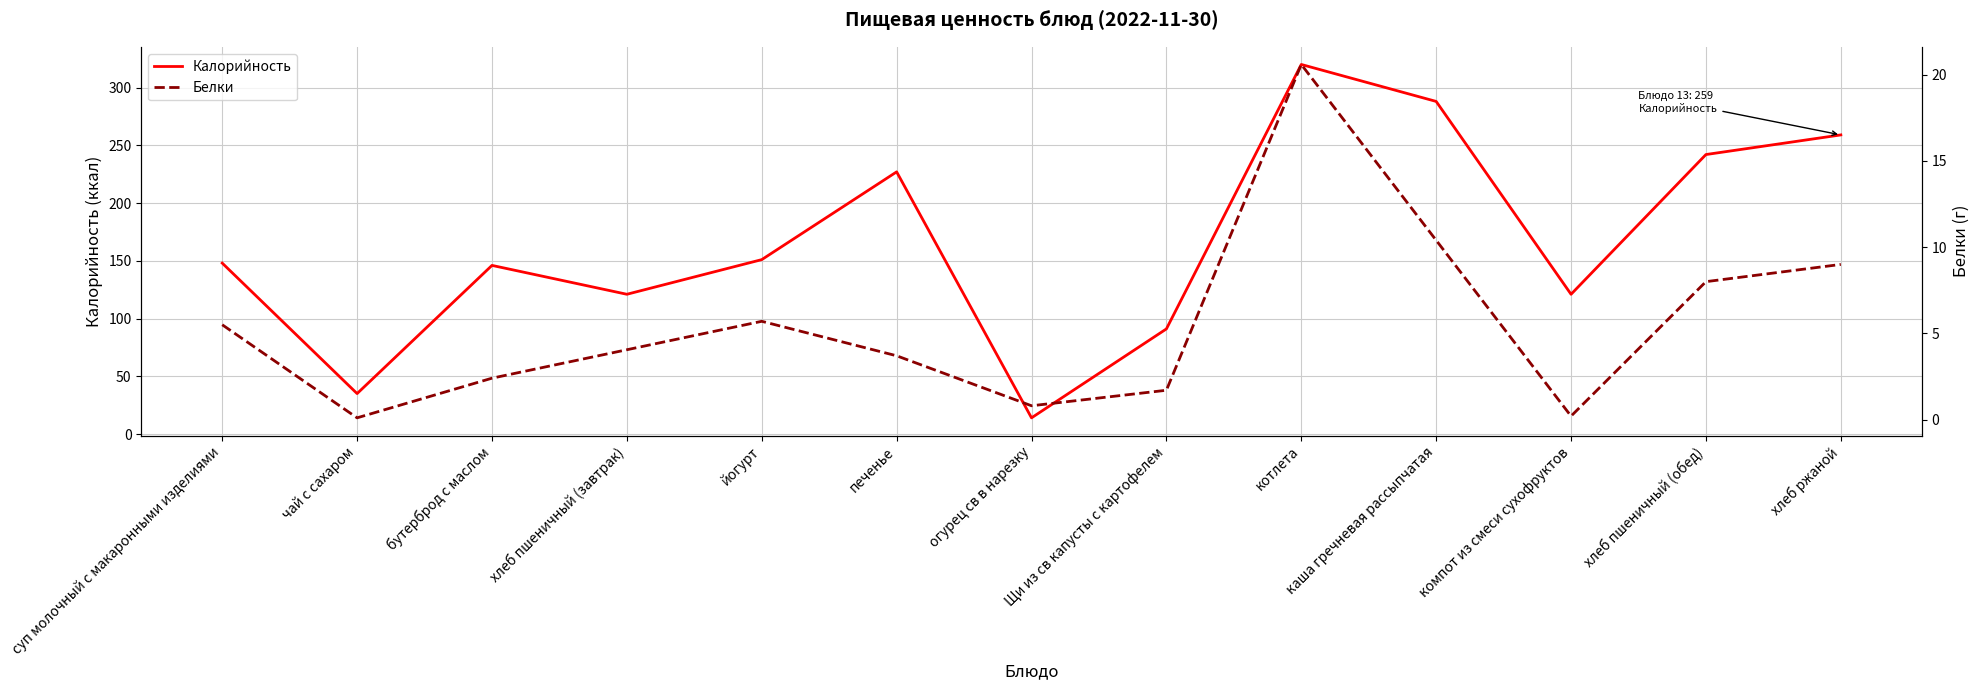

How many data points in Белки are above 4?

7